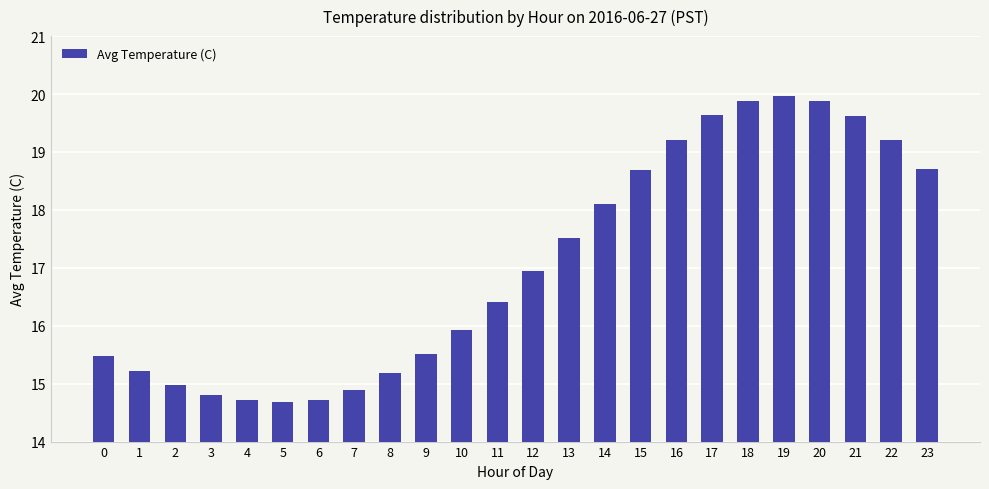

Which has a higher value, 9 or 14?

14